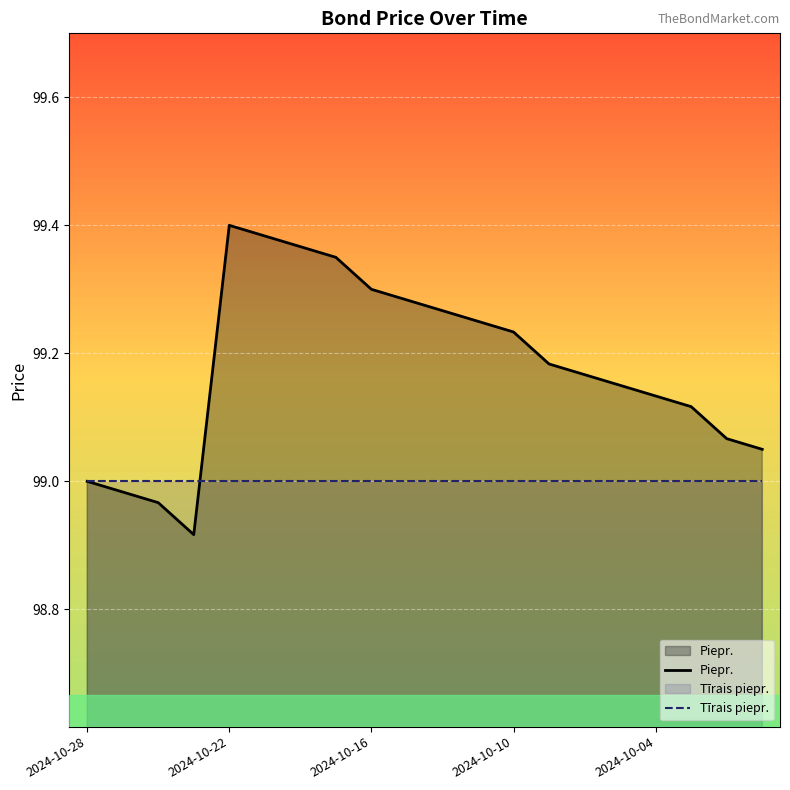

After their last crossing, which series has the higher values: Tīrais piepr. or Piepr.?

Piepr.